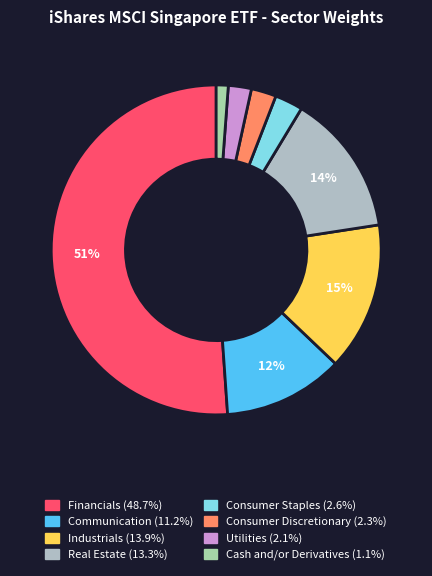

To the nearest percent, what portion does Communication represent?

12%